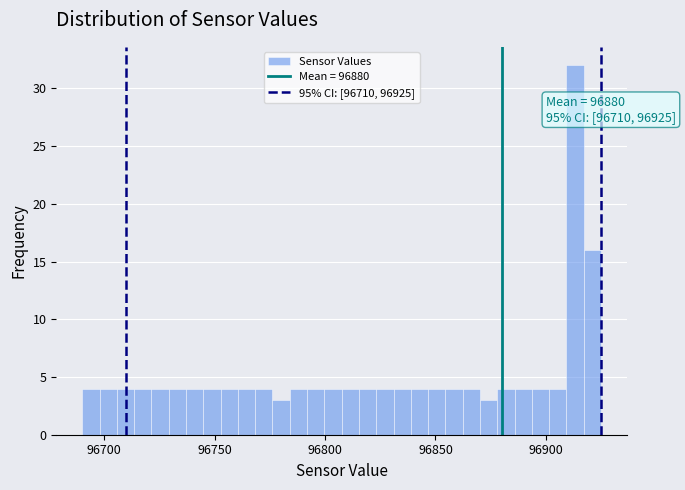

Read against the x-axis, roughly where is the centre of the tallest bar?

96915